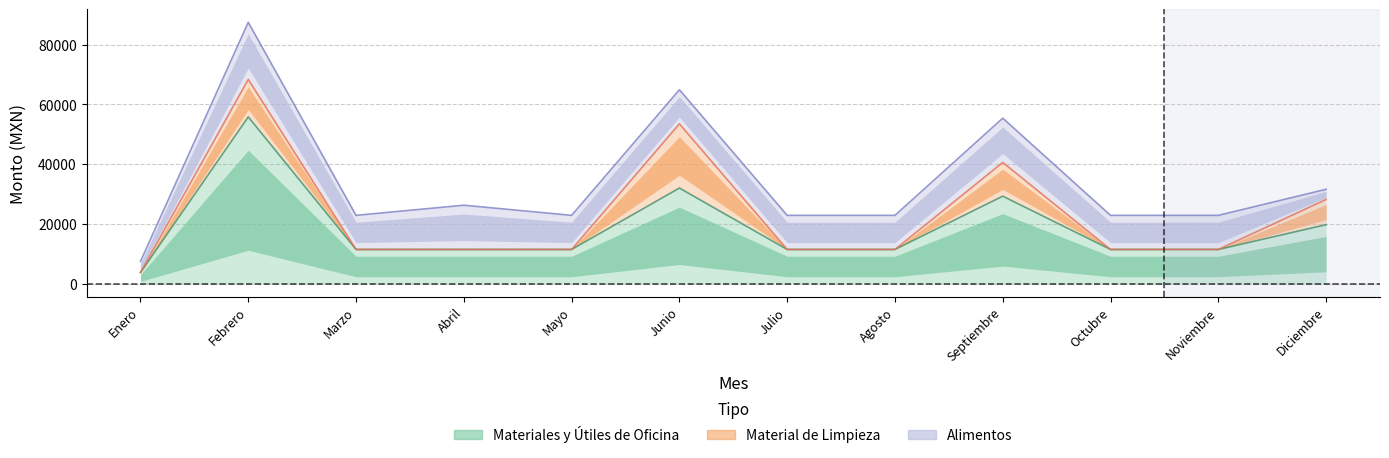

How many distinct data groups are displayed?

3